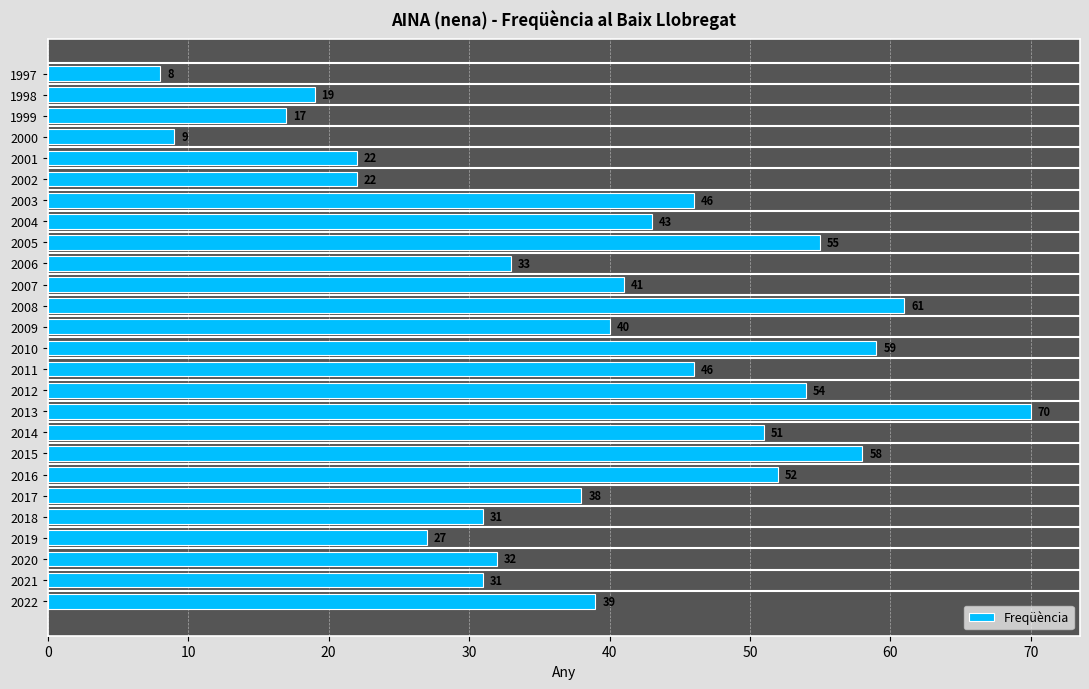

The value at 2015 is 13. True or false?

False